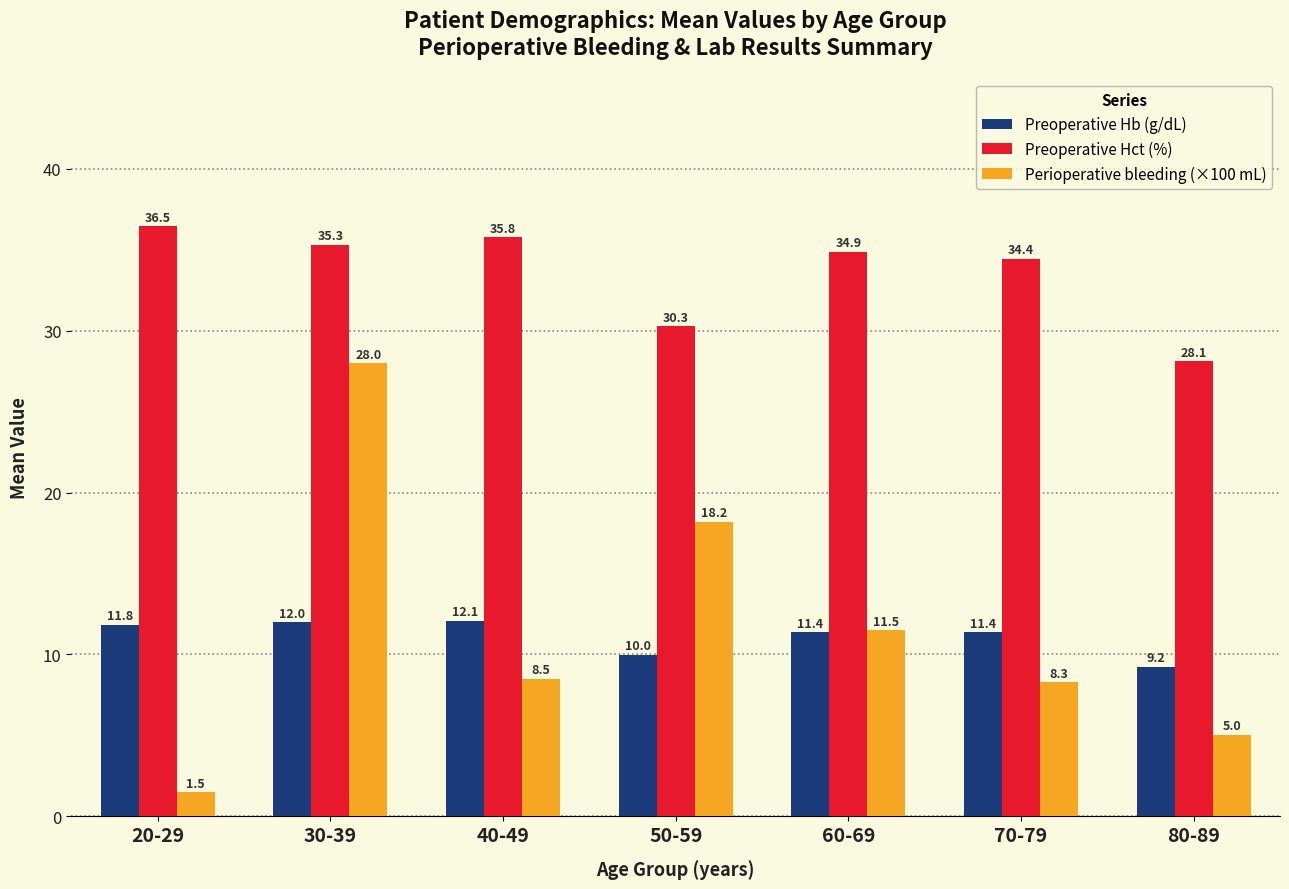

What is the spread (max minus min) of values at 40-49?

27.3